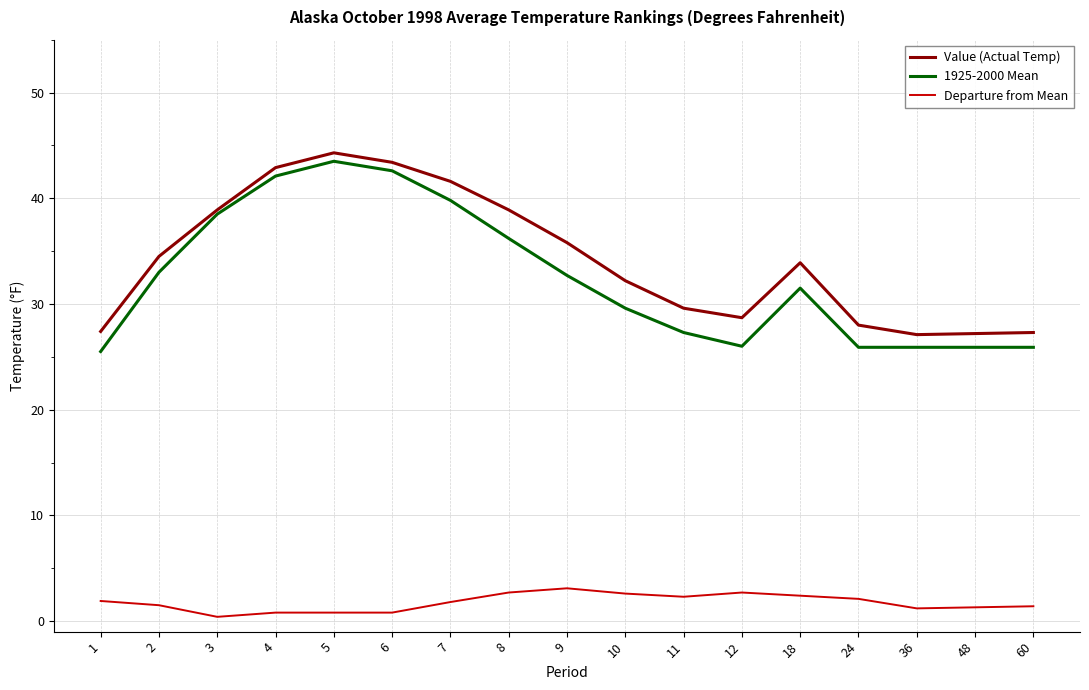

At which category does 1925-2000 Mean reach its first local peak?

5